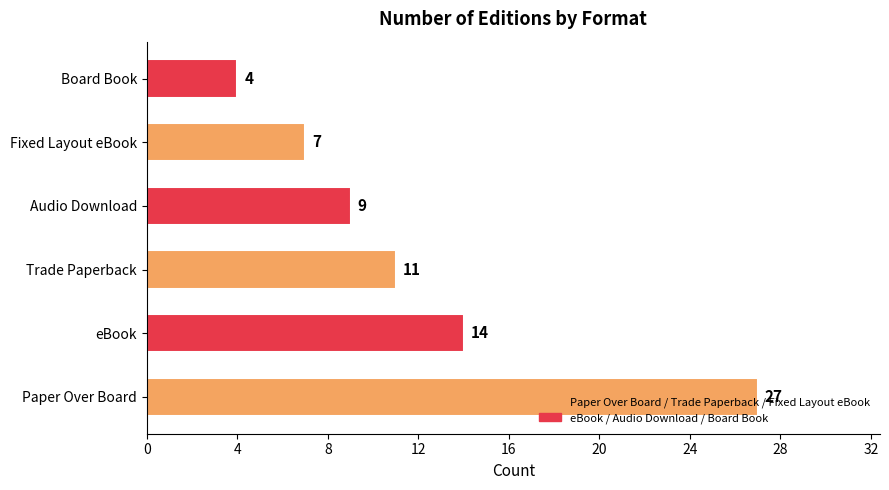

True or false: the data shows 14 at eBook.

True